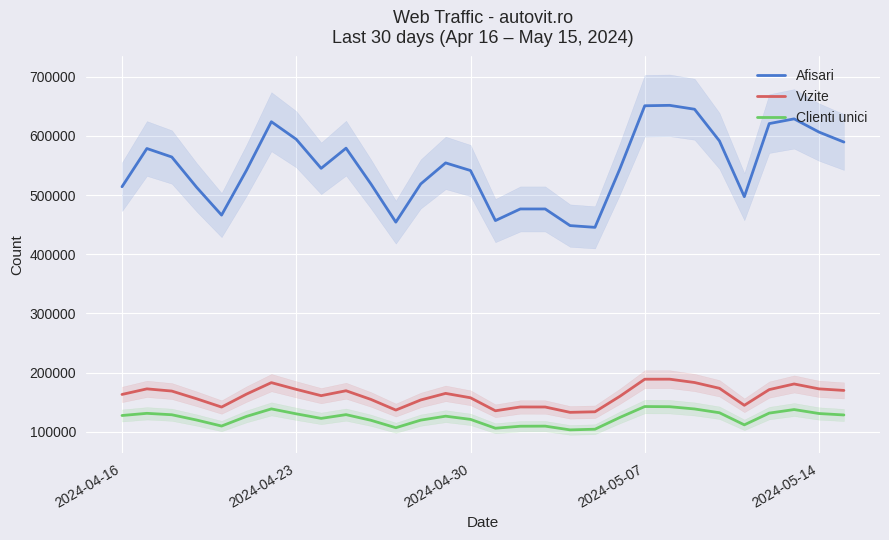

True or false: Vizite and Clienti unici cross at least once.

False